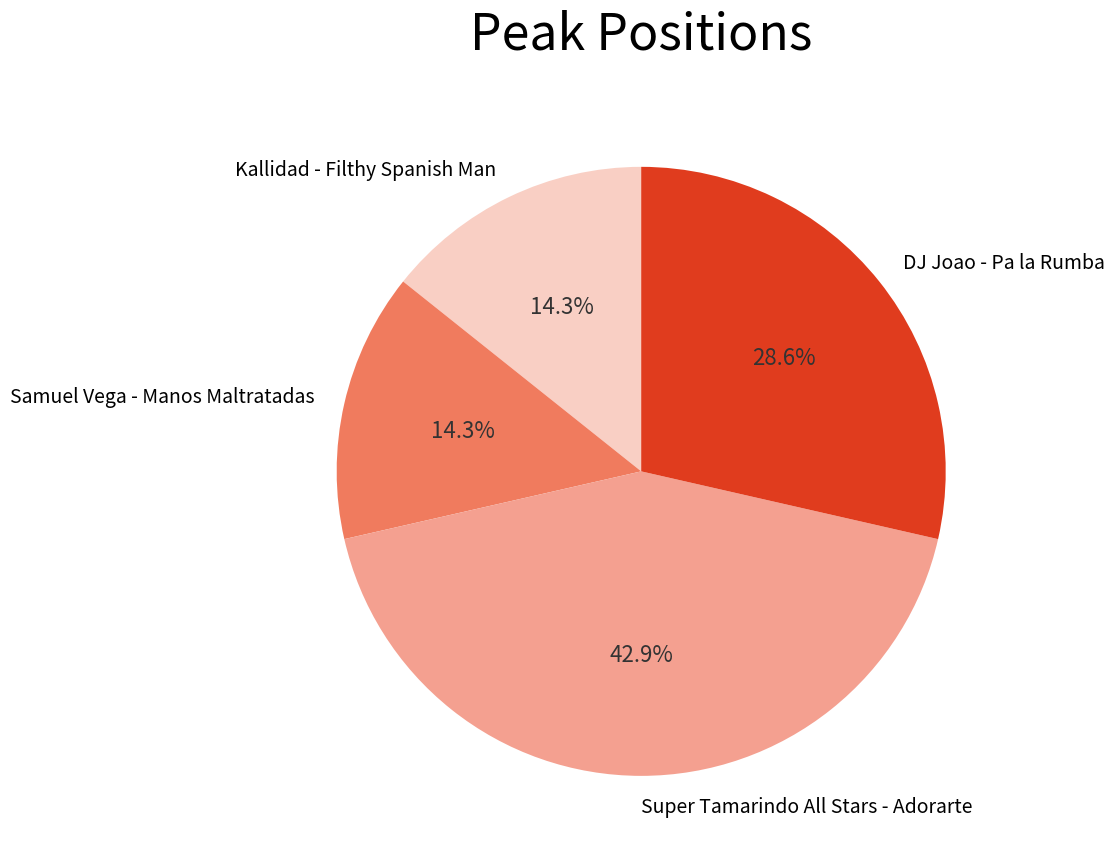

Combined, what portion of the pie is Samuel Vega - Manos Maltratadas and DJ Joao - Pa la Rumba?

42.9%